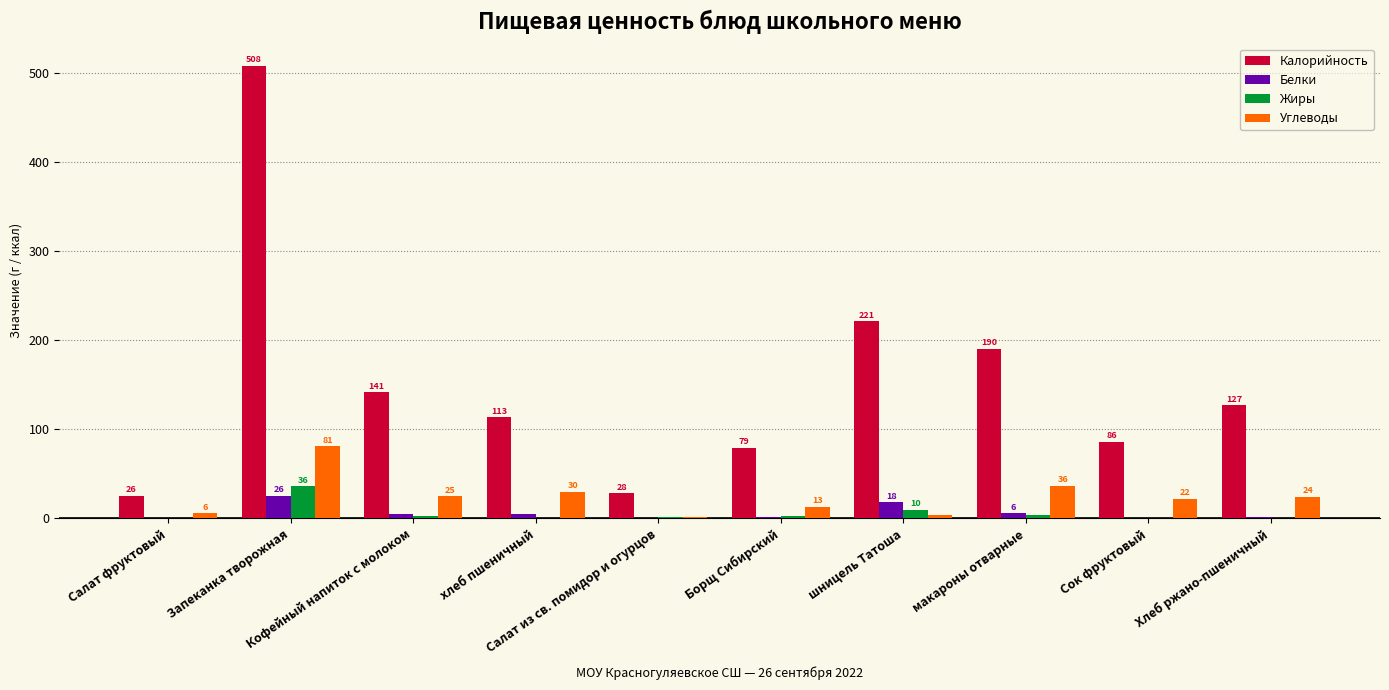

At which label does Белки first exceed 4?

Запеканка творожная